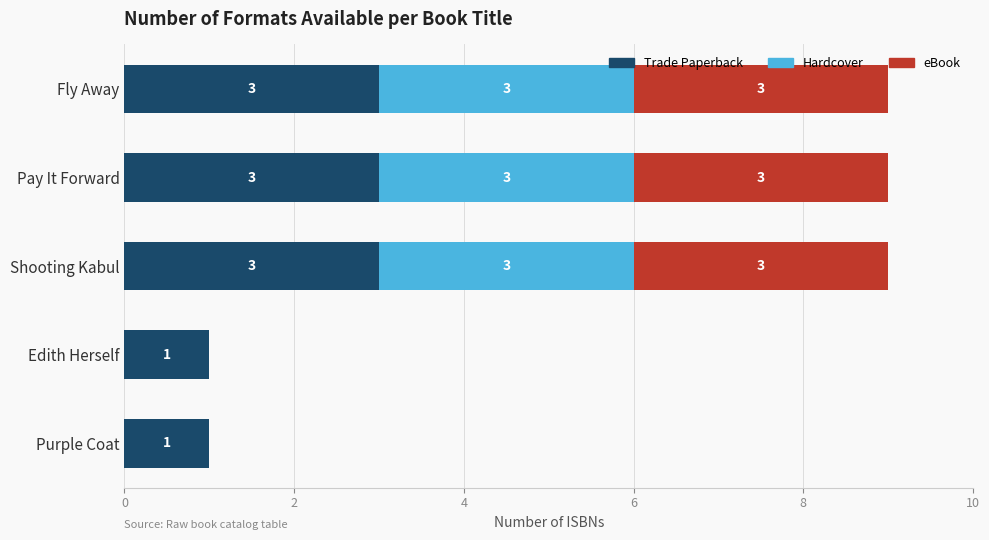

What are all the series names shown in the legend?

Trade Paperback, Hardcover, eBook